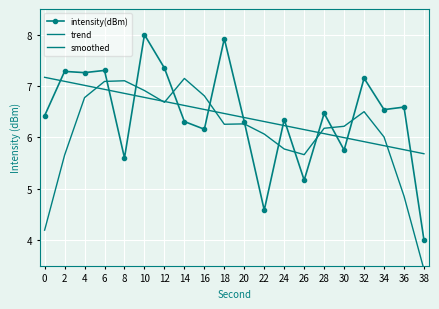

What is the total value across all series at 0?

17.8